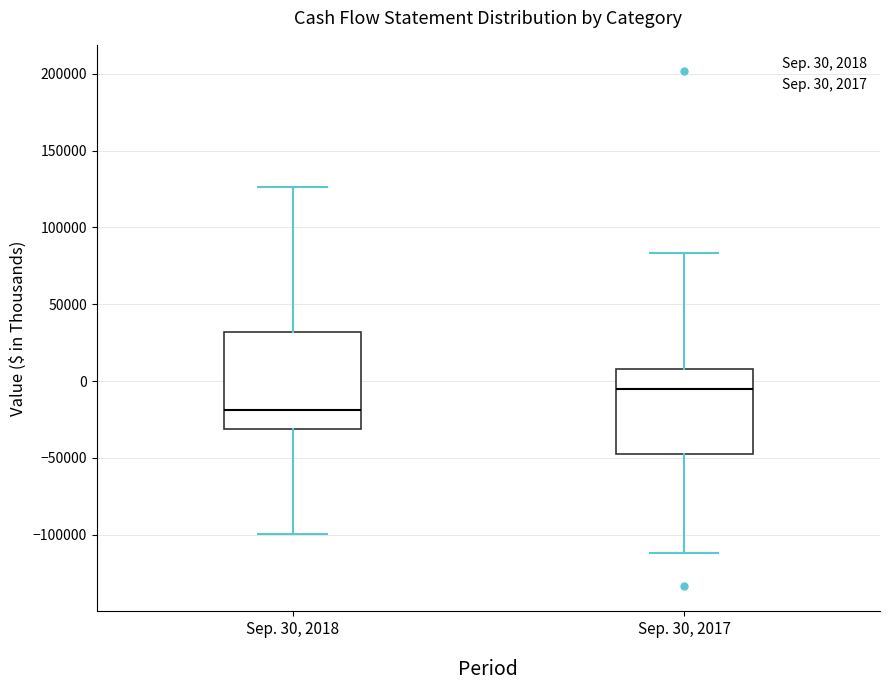

Reading left to right, read every box against the y-axis: the position of its median line, the range the box covers, and the ends of its whiskers. The values are not printed on the chart, so give them approximately, as read against the axis.

Sep. 30, 2018: median -20000, box -30000 to 30000, whiskers -100000 to 125000
Sep. 30, 2017: median -5000, box -50000 to 10000, whiskers -110000 to 85000